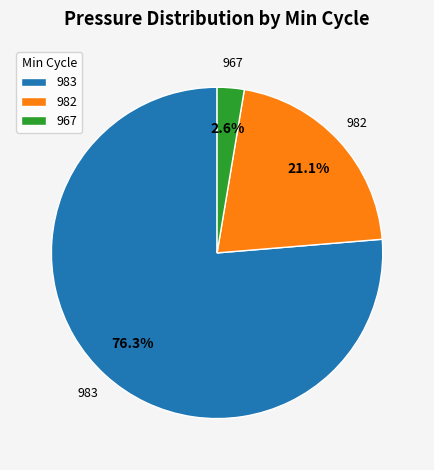

Does any single category account for the majority?

Yes